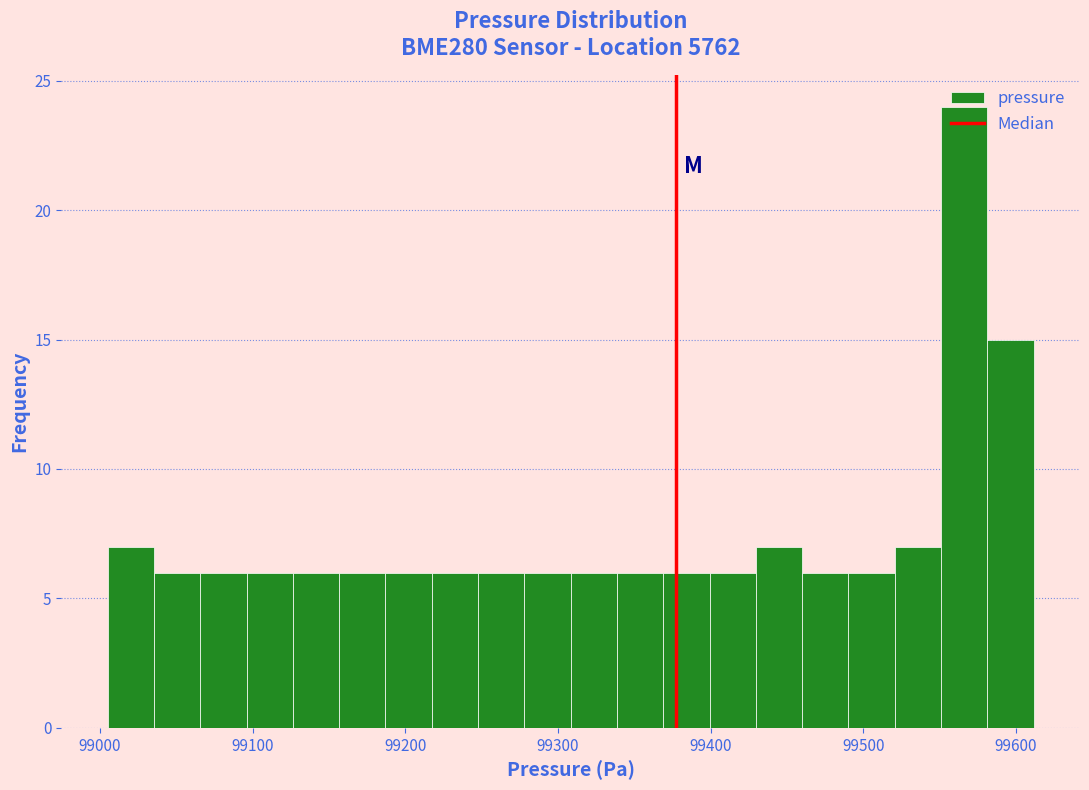

Read against the x-axis, roughly where is the centre of the tallest bar?

99570